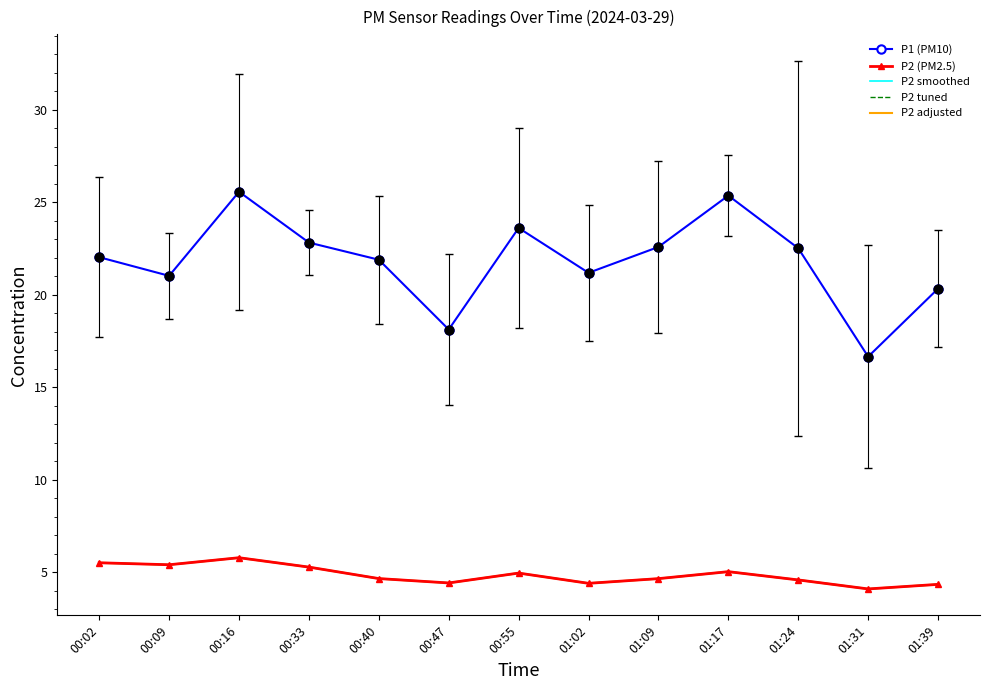

At how many categories does at least one series exceed 15?

13